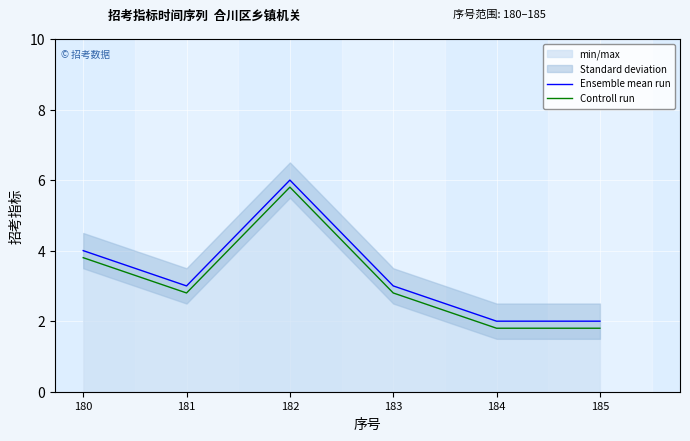

What is the minimum value shown in the chart?

1.8